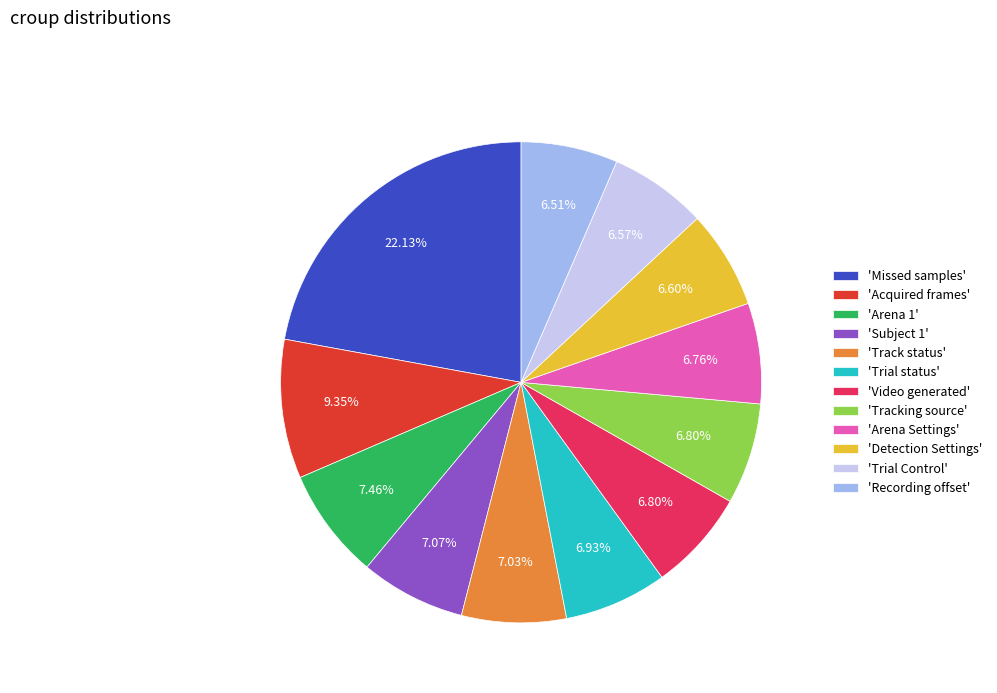

What is the ratio of the value at 'Acquired frames' to the value at 'Subject 1'?

1.3